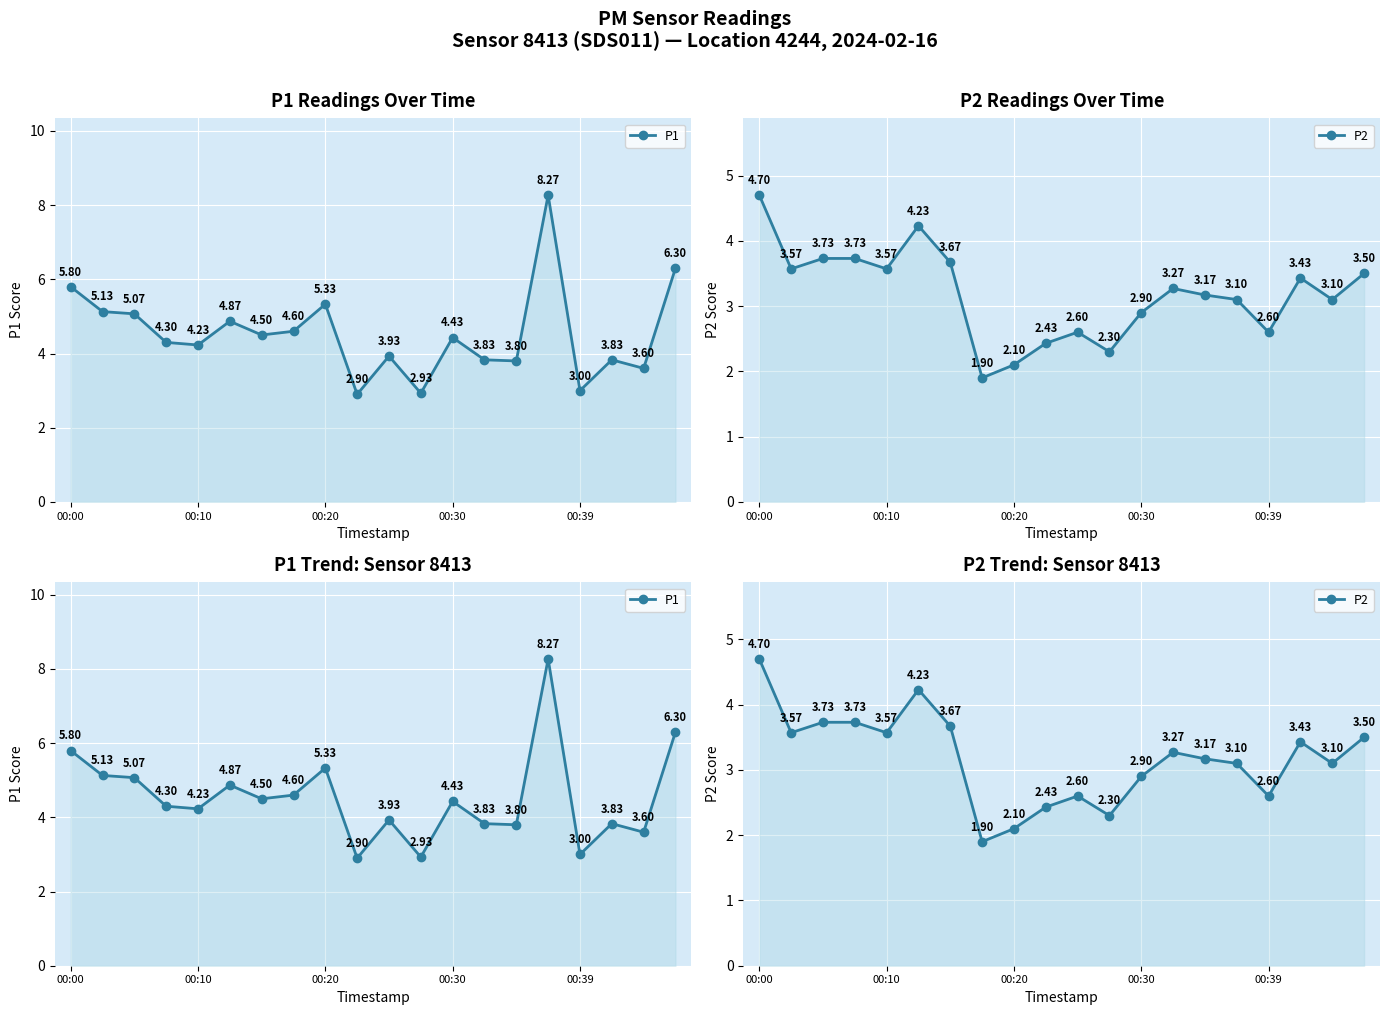

Rank the series by their maximum value, from lowest to highest.

P2, P1